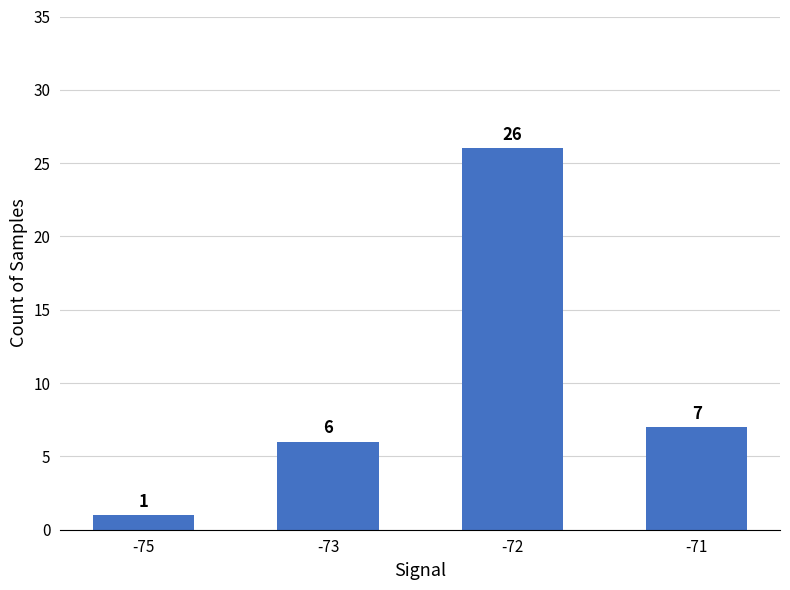

List the labels in order of value, largest first.

-72, -71, -73, -75